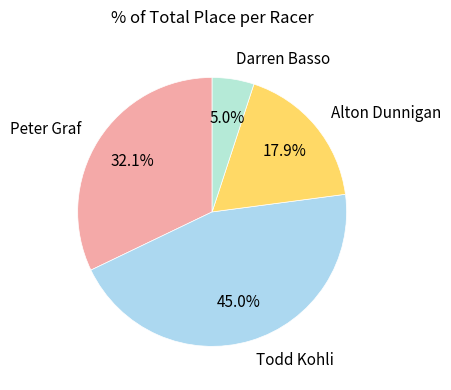

Which has a higher value, Peter Graf or Darren Basso?

Peter Graf